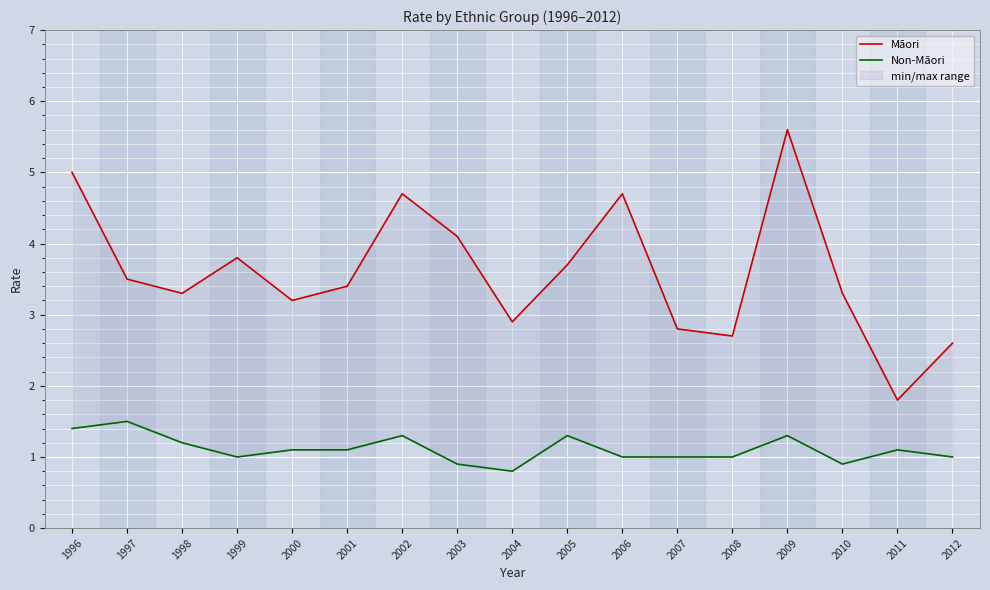

What is the difference between the maximum and second lowest values in the Māori series?

3.0